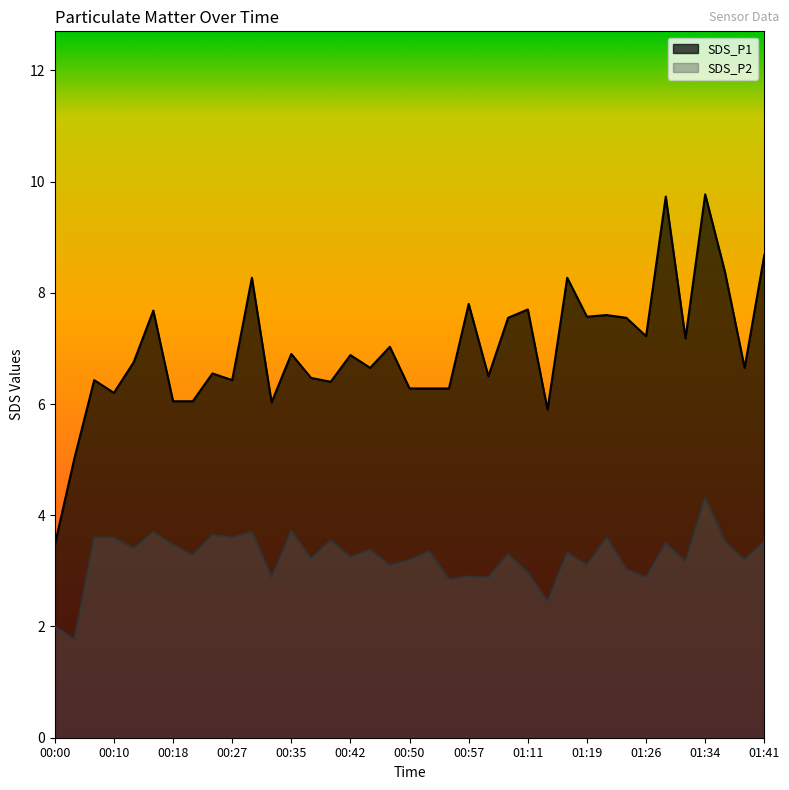

What is the value of the SDS_P1 point at the 6th from the left?

7.7